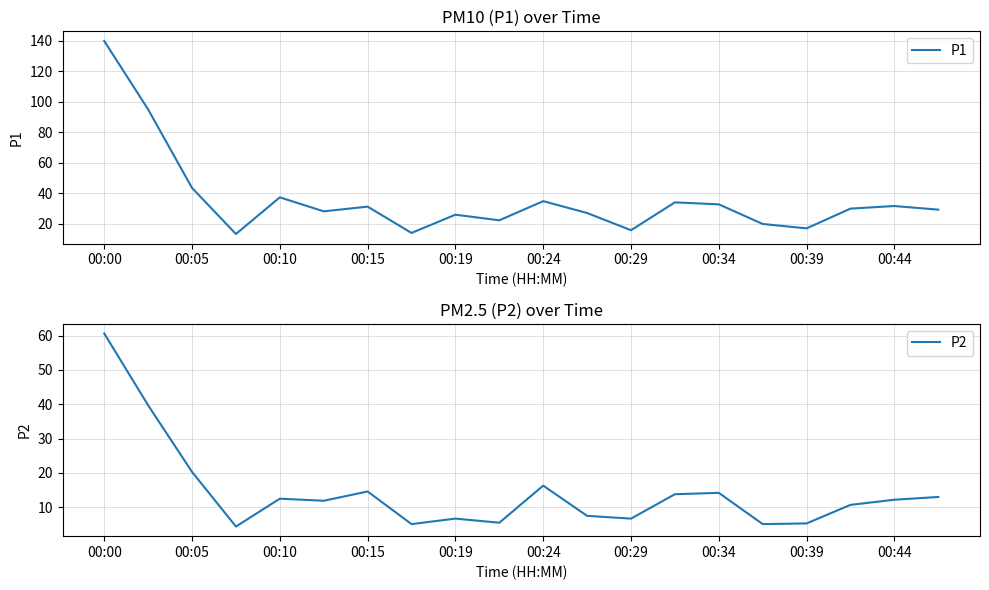

Is it true that P1 equals 25.8 at 00:19?

True